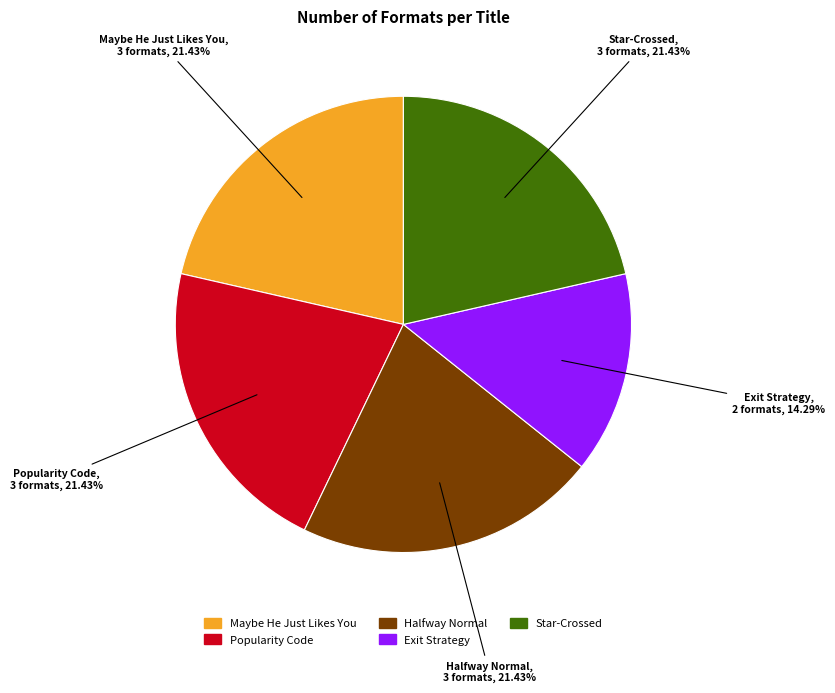

Is there any slice that represents more than half of the pie?

No